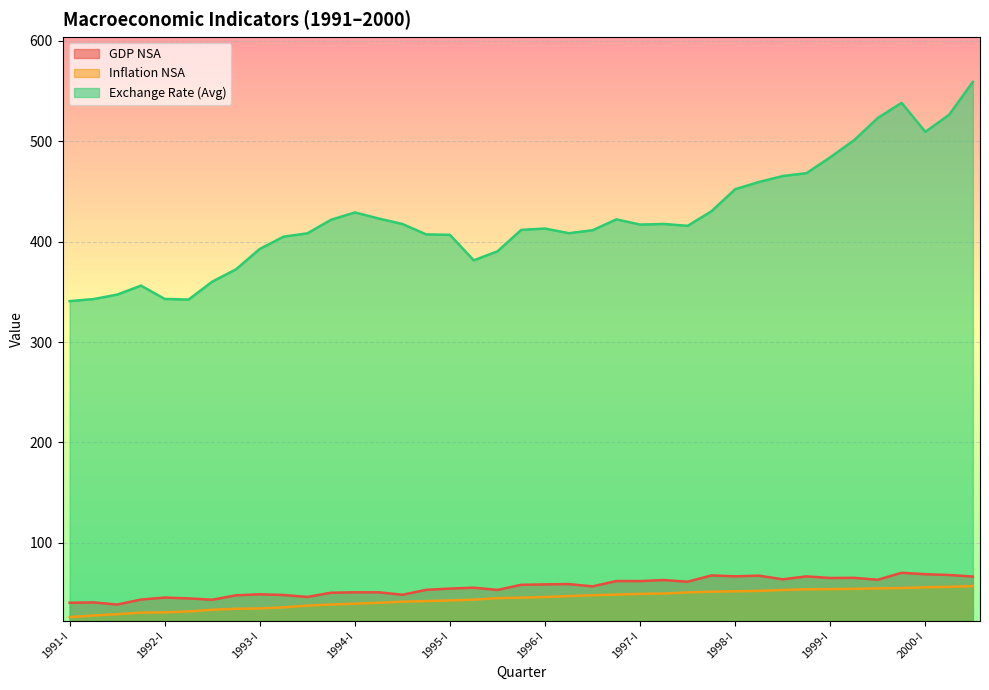

In Exchange Rate (Avg), how many points are lower than both neighbors (excluding endpoints)?

6